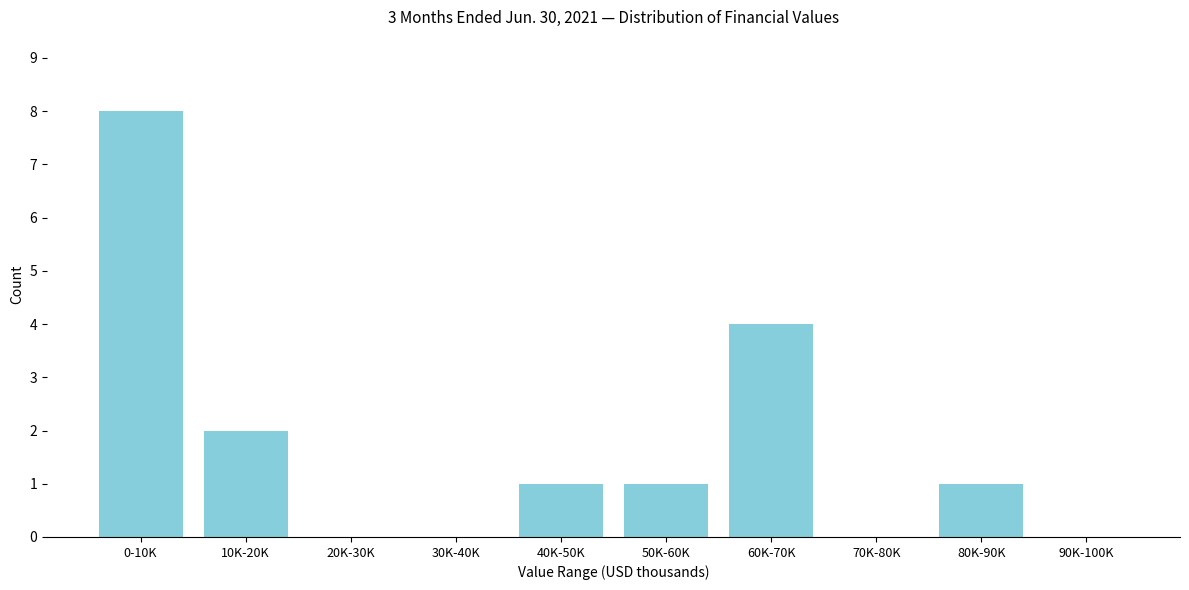

Reading left to right, transcribe all the data shown in this chart.

0-10K=8	10K-20K=2	20K-30K=0	30K-40K=0	40K-50K=1	50K-60K=1	60K-70K=4	70K-80K=0	80K-90K=1	90K-100K=0